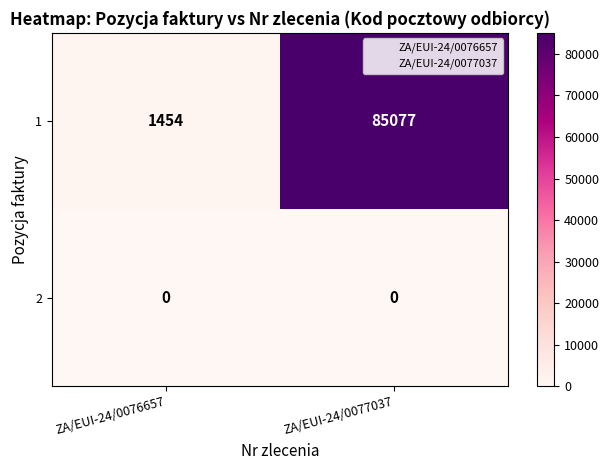

Which series has the largest total across all categories?

1